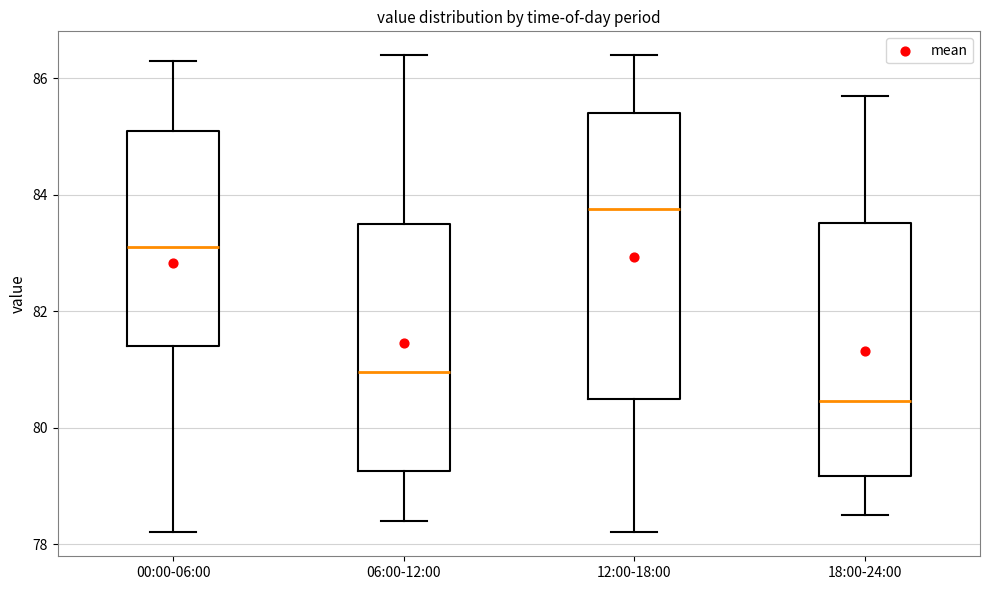

Reading left to right, transcribe this box plot: for each box, give where its median line is, the range the box spans, and where its two whiskers end, as read against the y-axis. The values are not printed on the chart, so give them approximately, as read against the axis.

00:00-06:00: median 83.2, box 81.4 to 85.2, whiskers 78.2 to 86.4
06:00-12:00: median 81.0, box 79.2 to 83.6, whiskers 78.4 to 86.4
12:00-18:00: median 83.8, box 80.6 to 85.4, whiskers 78.2 to 86.4
18:00-24:00: median 80.4, box 79.2 to 83.6, whiskers 78.6 to 85.8